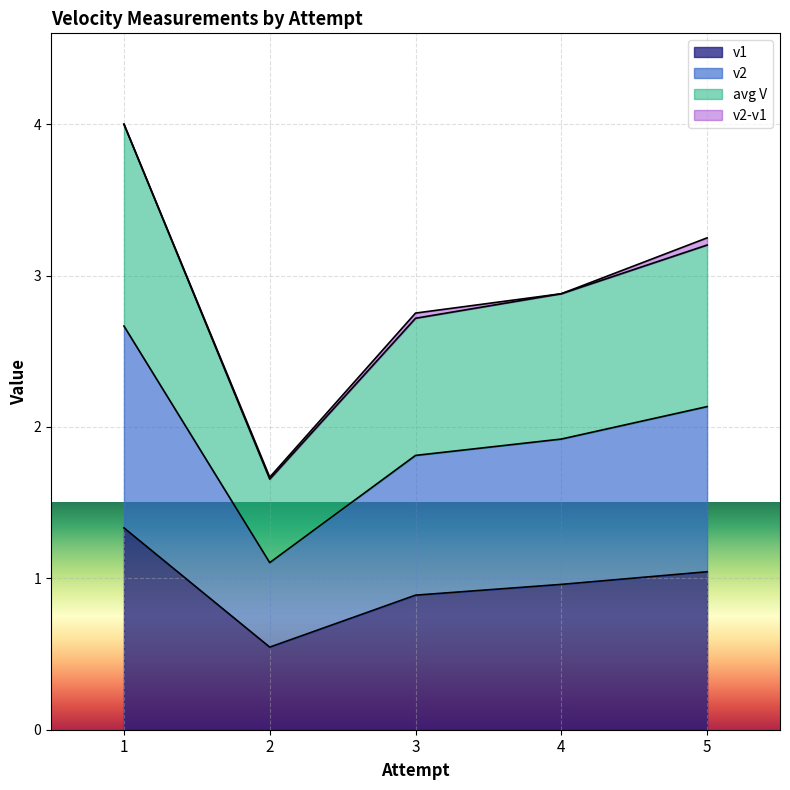

What is the total value across all series at 1?

4.0